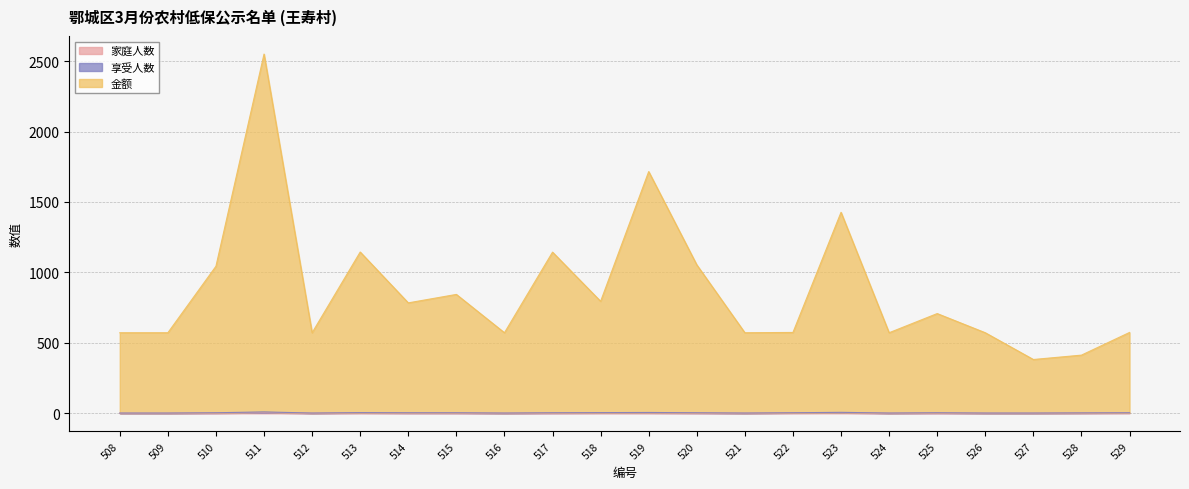

At which category is the sum across all series the highest?

511